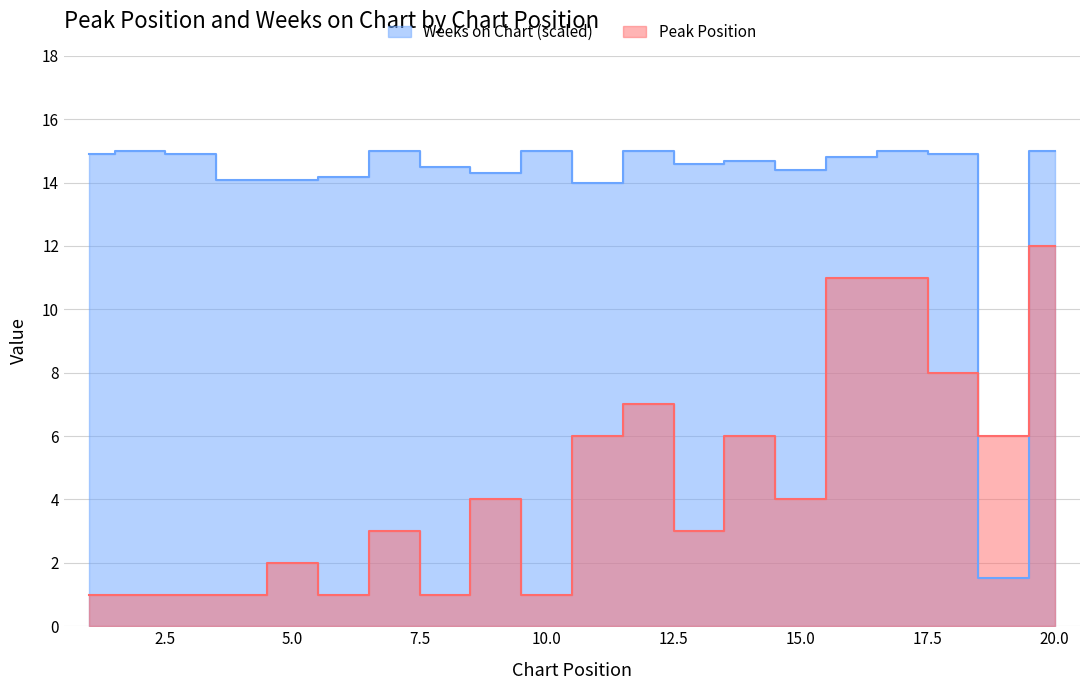

How many values in the Peak Position series are below 4?

10